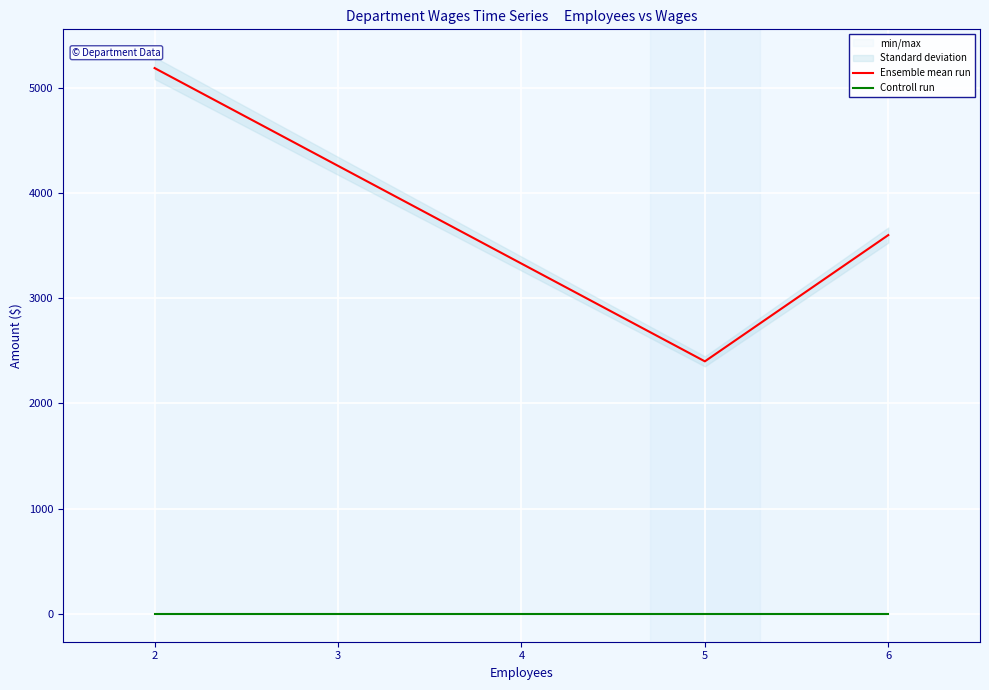

How many lines are shown in the chart?

2